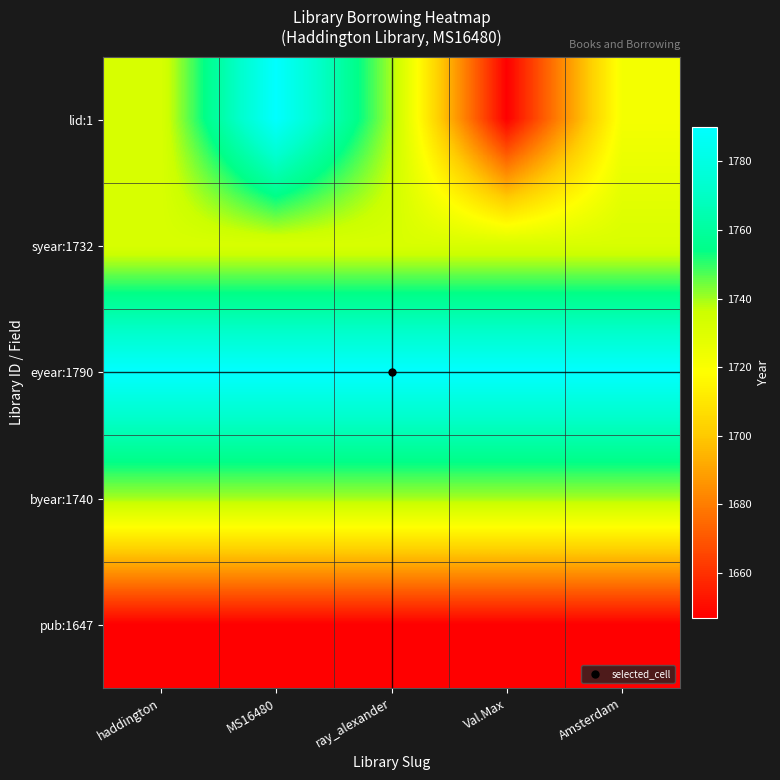

Between haddington and ray_alexander, which is larger?

ray_alexander